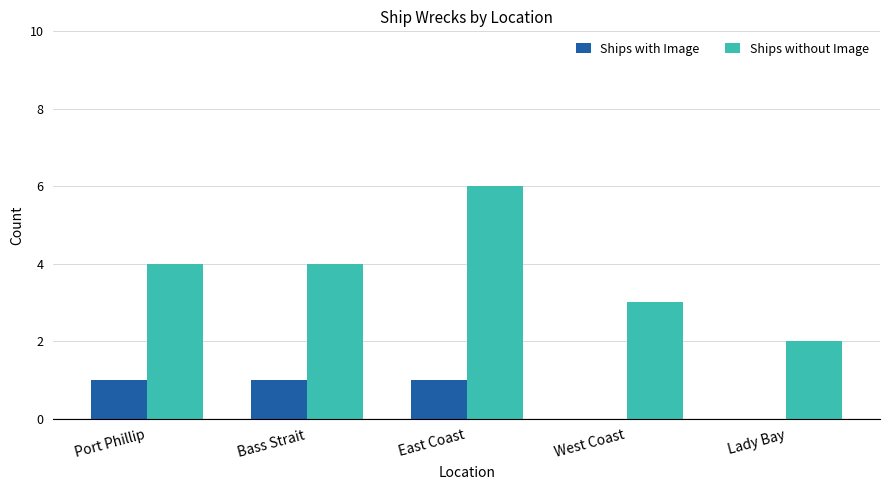

Which series has the largest total across all categories?

Ships without Image